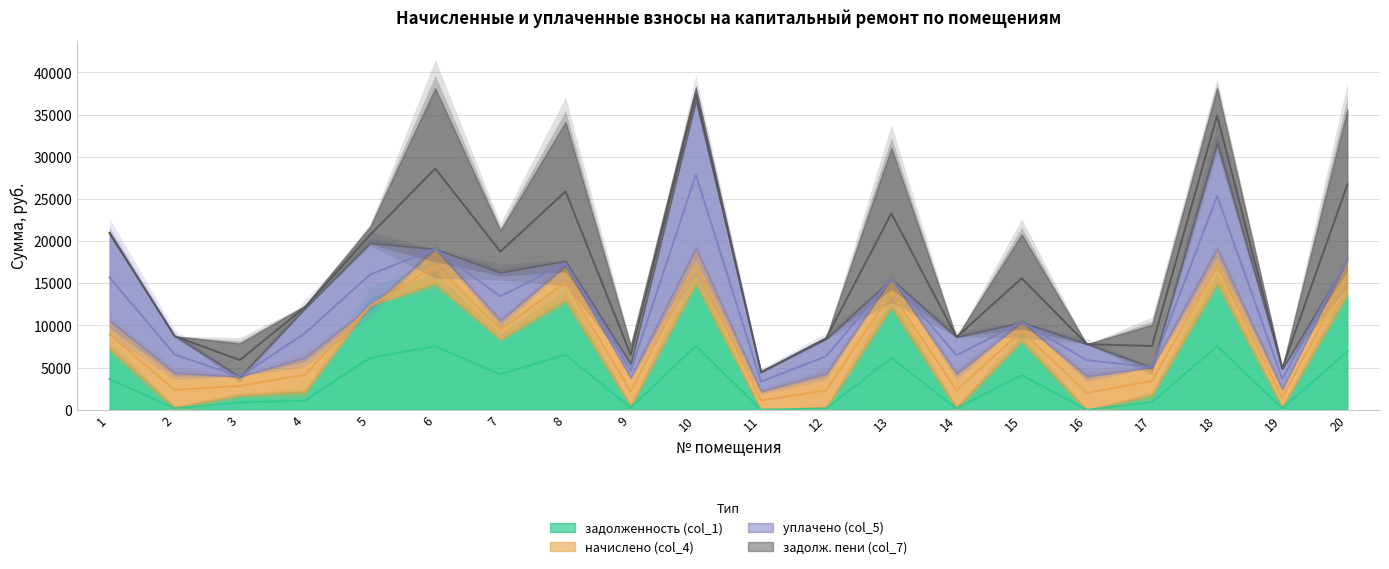

What is the total value across all series at 15?

20789.8